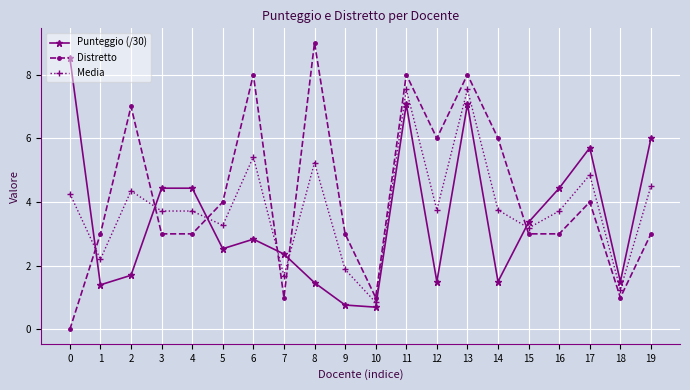

Is the value of Media at 19 greater than the value of Punteggio (/30) at 8?

Yes